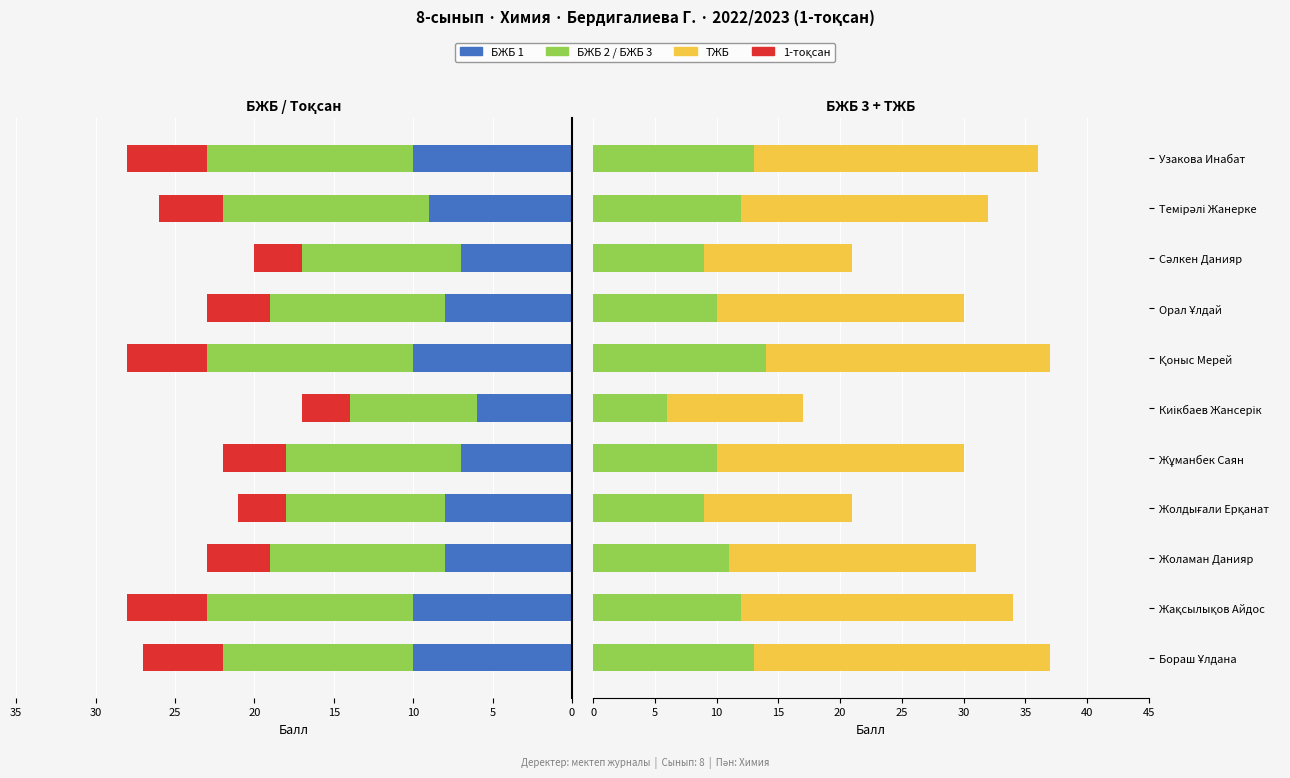

Count the БЖБ 1 (макс 13) values in the range 7 to 10.

10